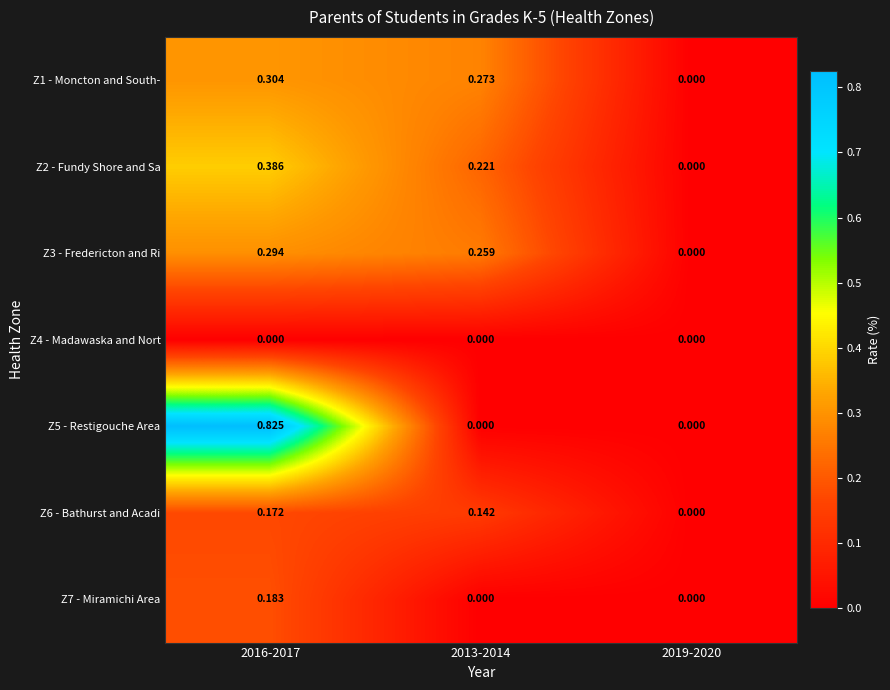

Is the value of Z4 - Madawaska and Nort at 2013-2014 greater than the value of Z6 - Bathurst and Acadi at 2013-2014?

No